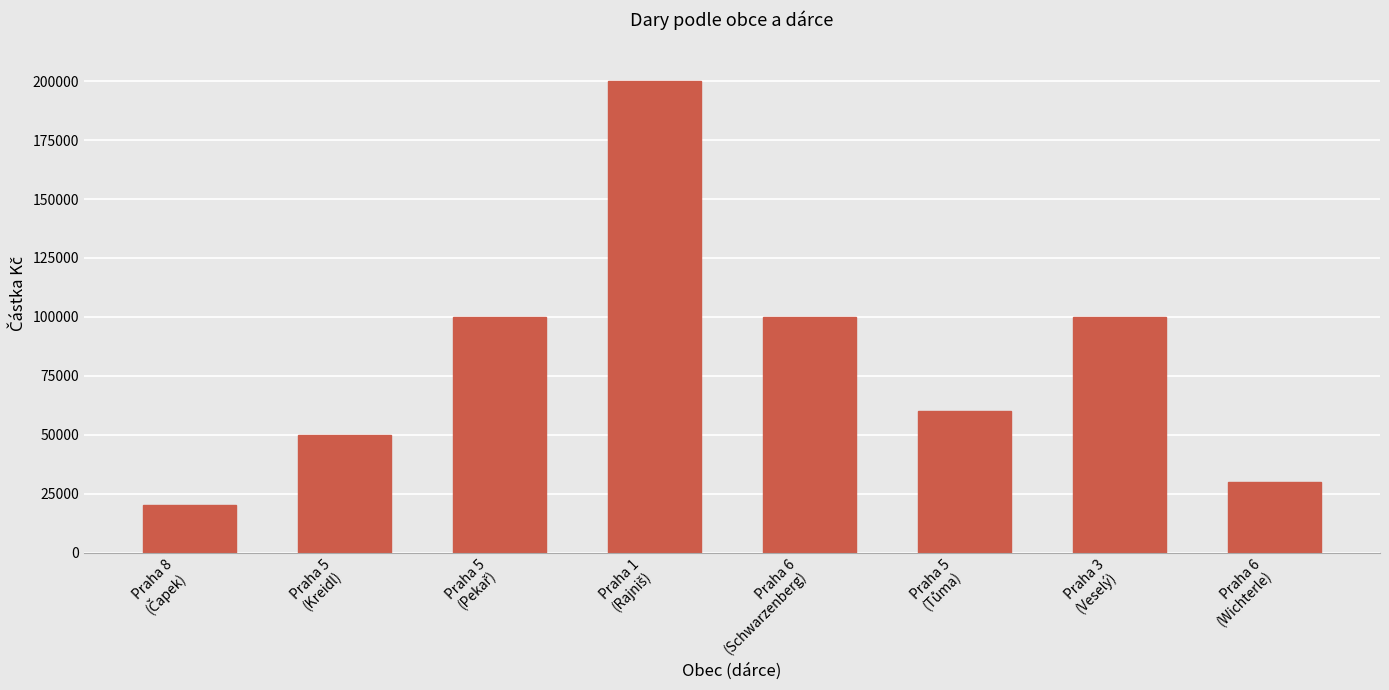

How many bars are there in total?

8